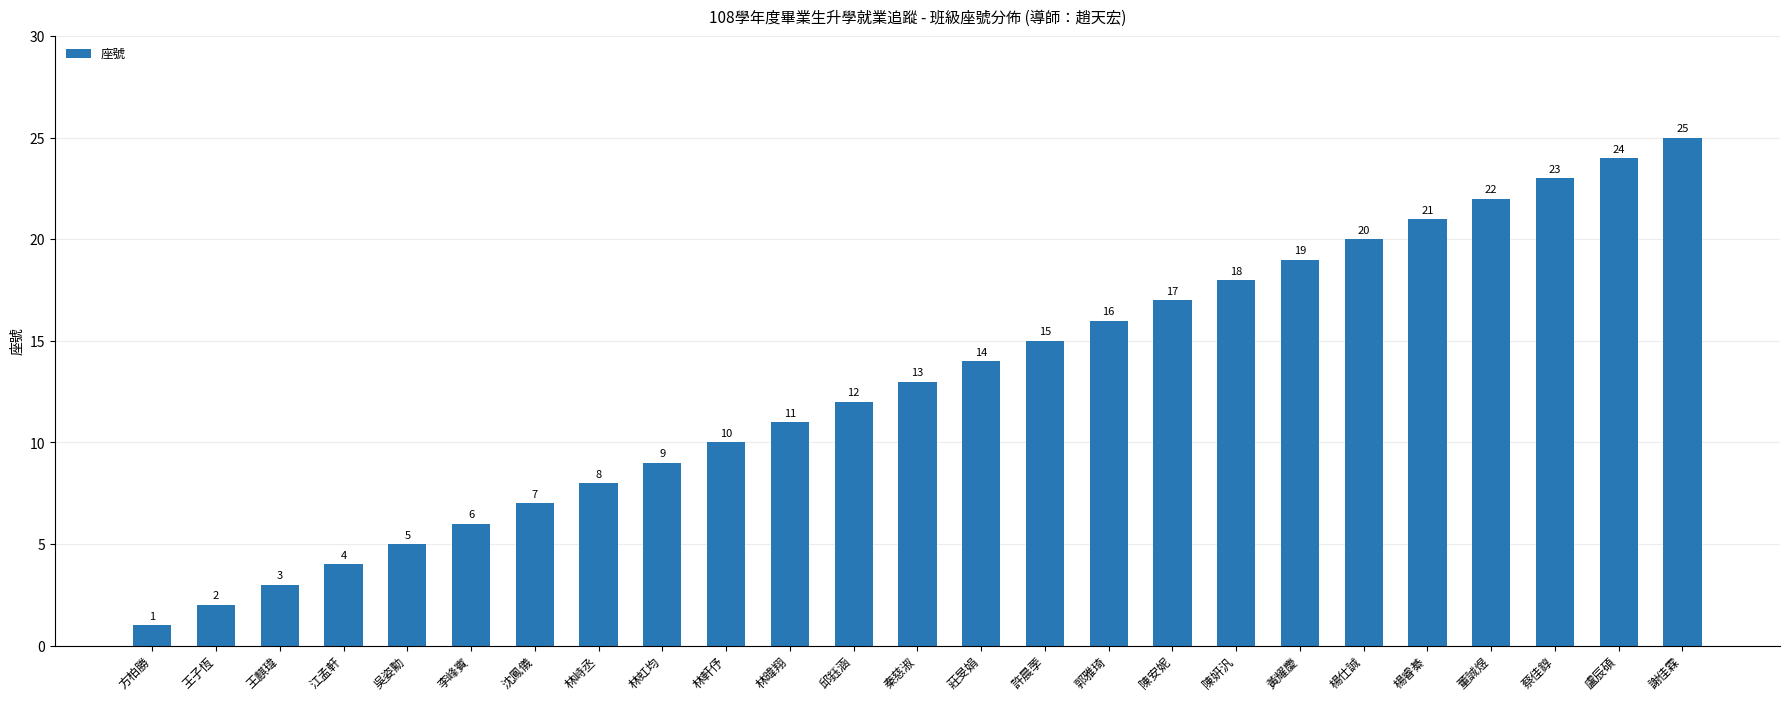

Count the number of data series in this chart.

1